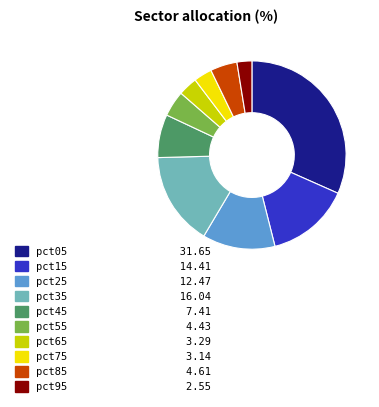

True or false: pct55 accounts for 18% of the total.

False